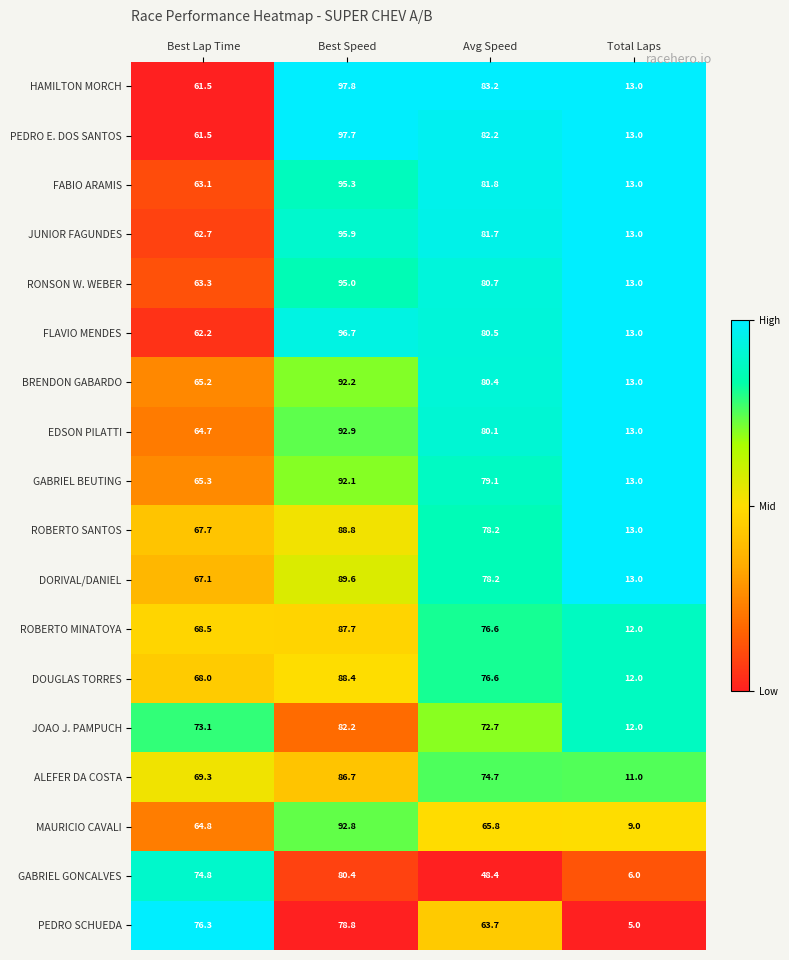

Which series has the largest total across all categories?

HAMILTON MORCH